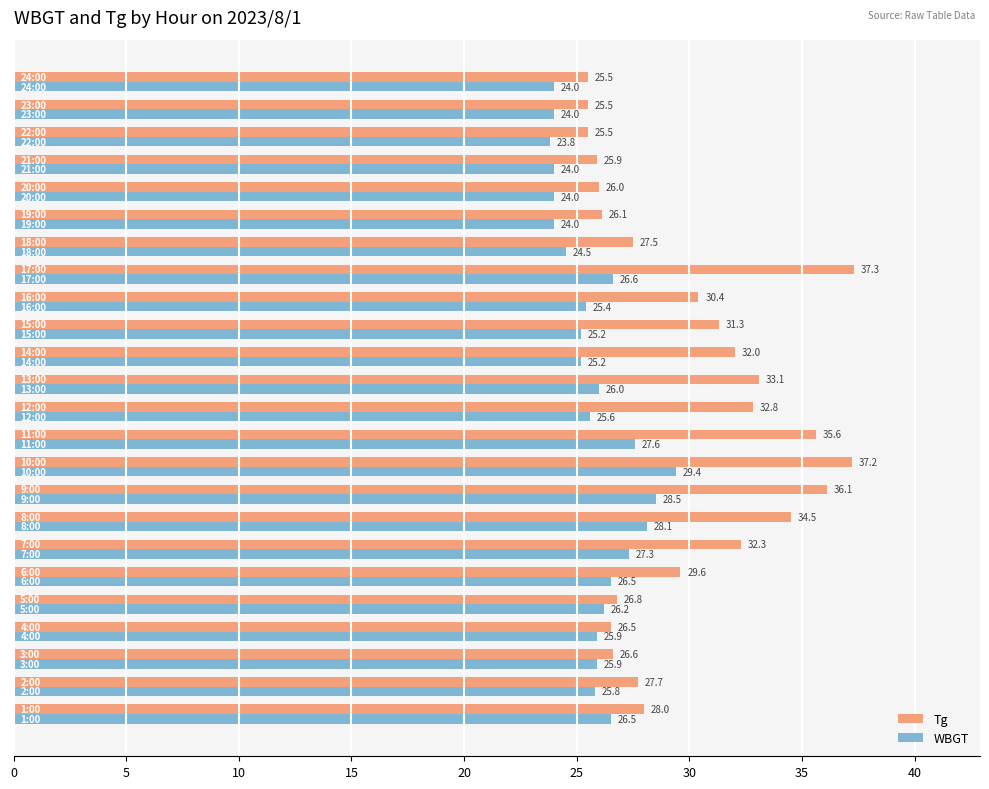

List the series in order of their peak value, lowest first.

WBGT, Tg